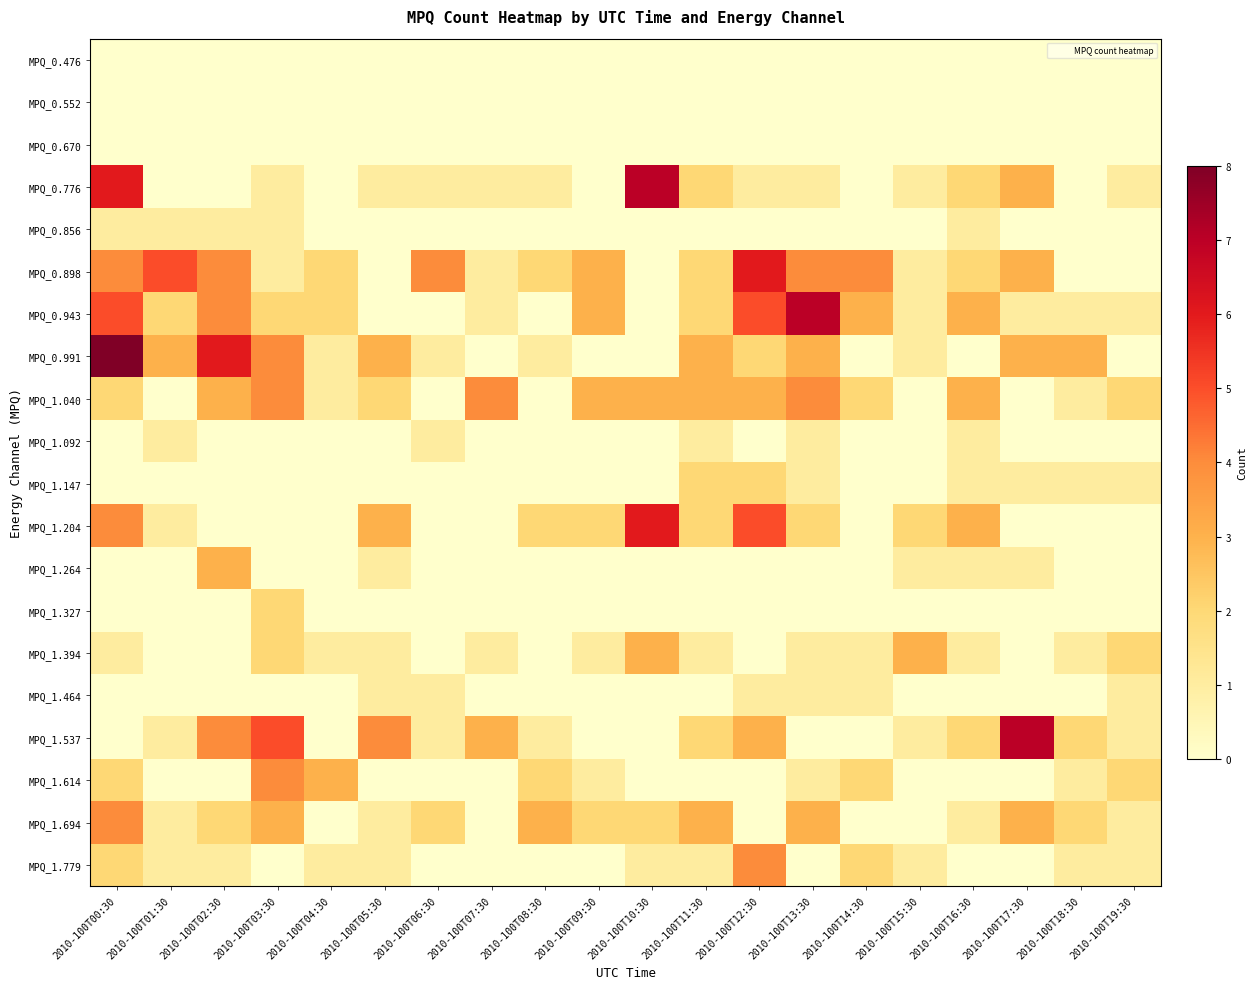

Count the number of categories in the chart.

20